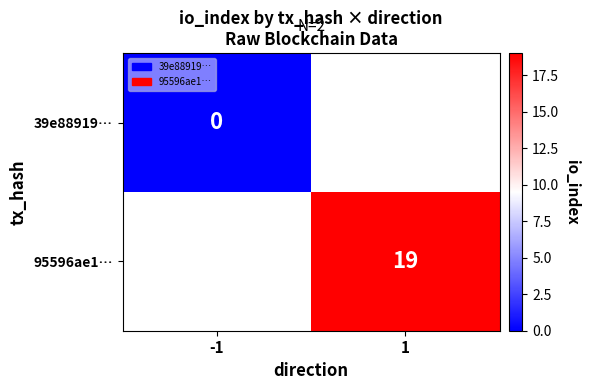

What value does the 95596ae1… series have at 1?

19.0